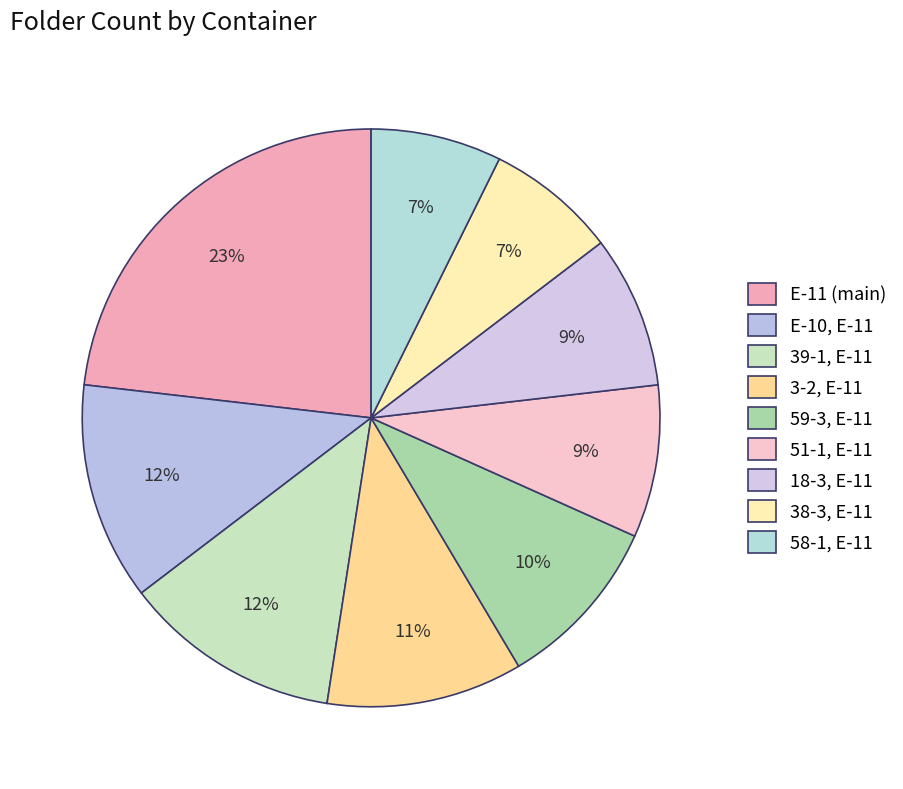

Rank the categories by value from highest to lowest.

E-11, E-10, E-11, 39-1, E-11, 3-2, E-11, 59-3, E-11, 51-1, E-11, 18-3, E-11, 38-3, E-11, 58-1, E-11